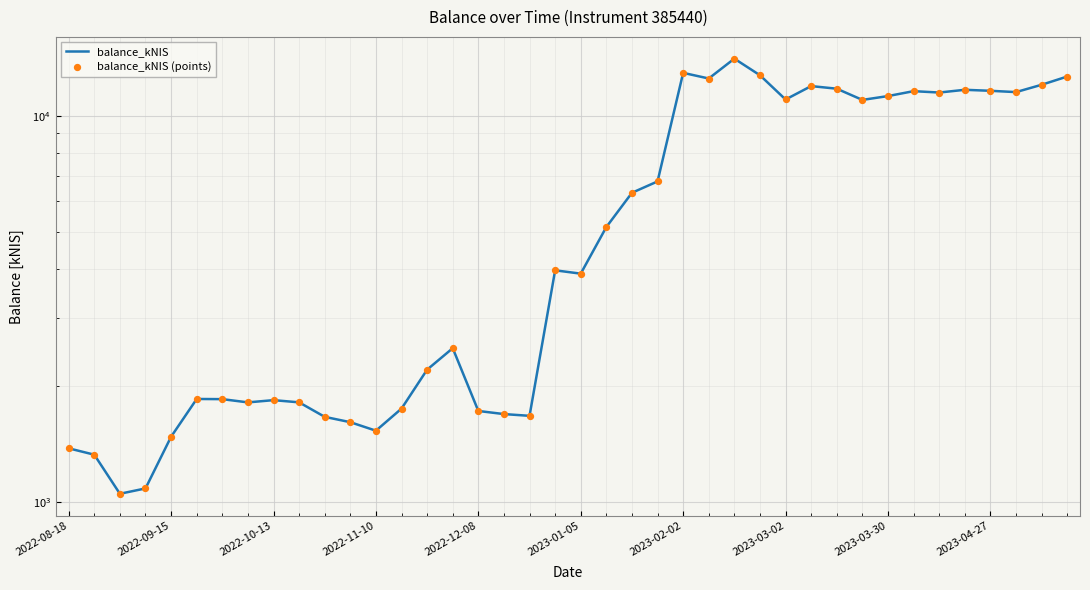

What is the total value across all series at 21?

10299.4